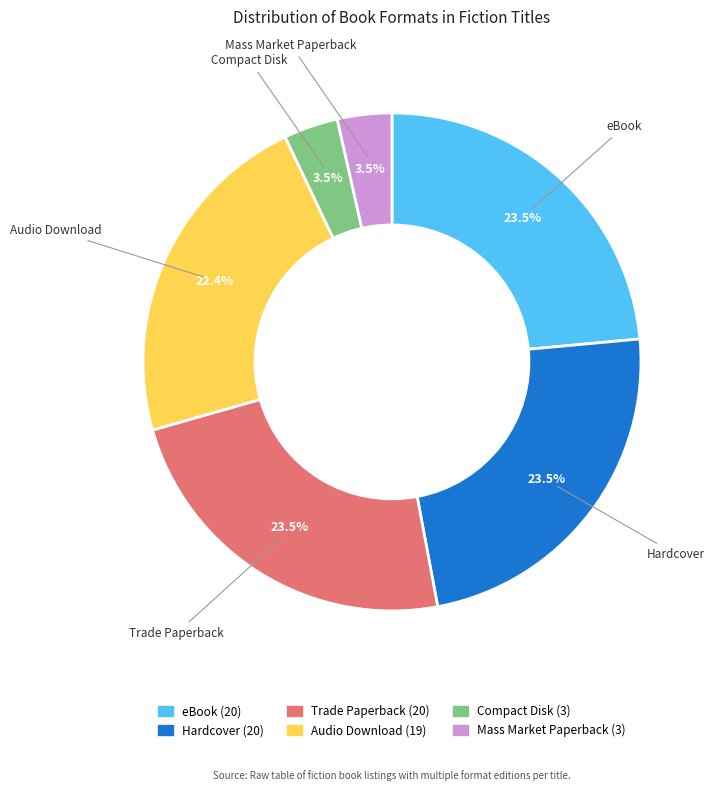

How many slices are in this pie chart?

6